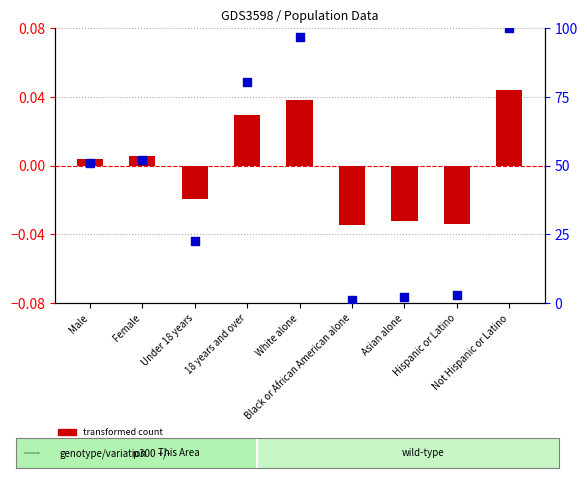

Which series reaches the minimum Y coordinate?

transformed count